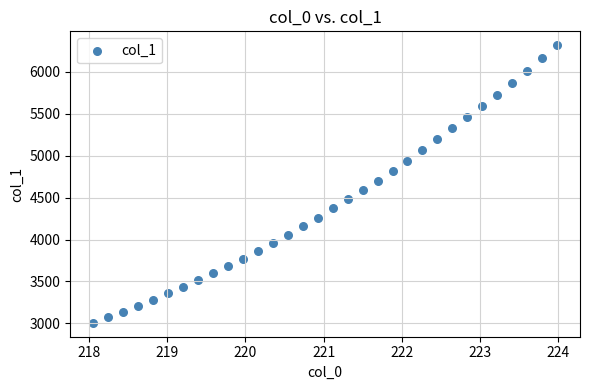

What is the range of X values (max minus min)?

5.9